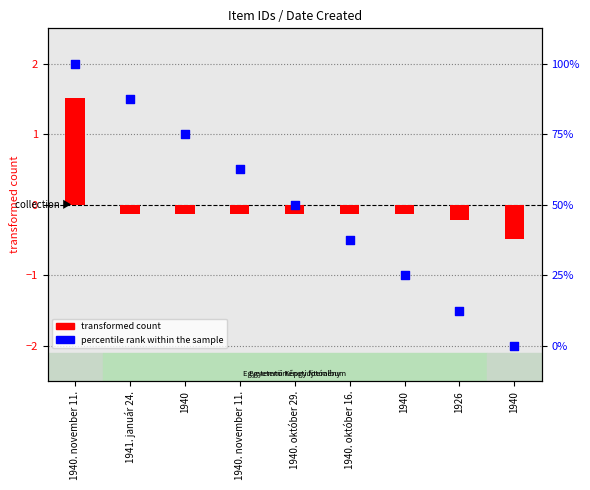

What are all the series names shown in the legend?

transformed count, percentile rank within the sample